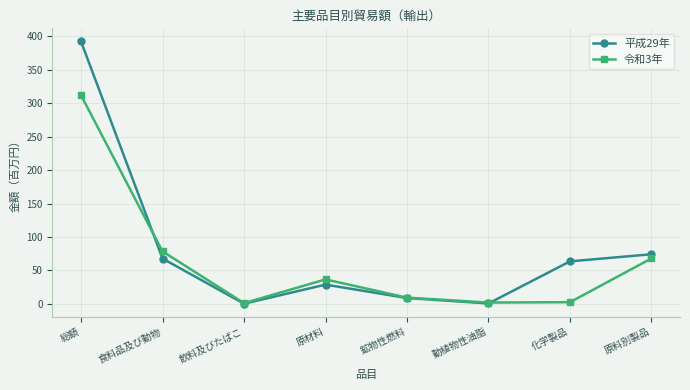

What is the value of the 平成29年 point at the 6th from the left?

0.8